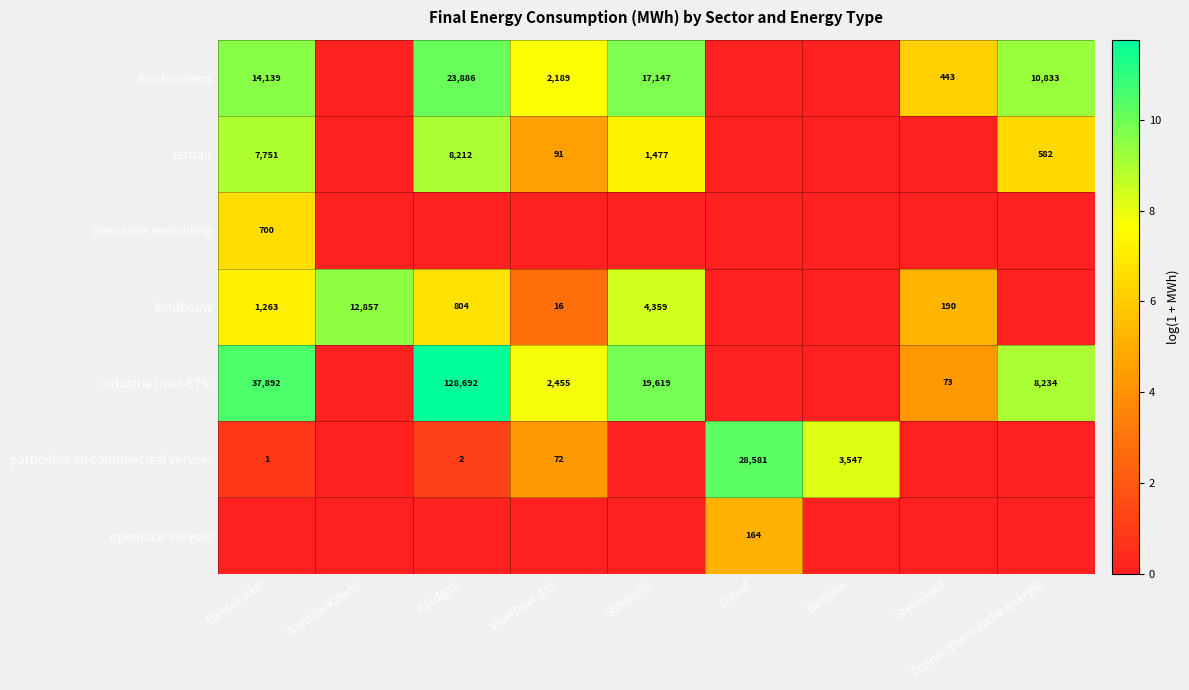

The value of tertiair at Elektriciteit is 4610. True or false?

False